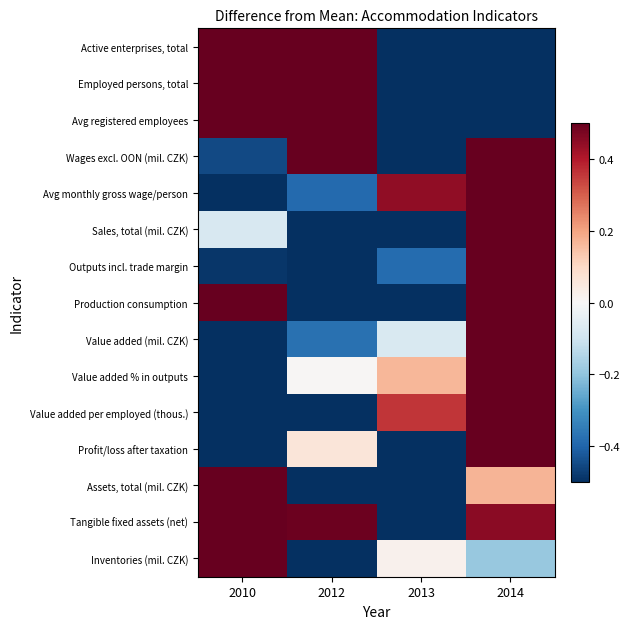

Rank the series at 2010 from highest to lowest value.

Assets, total (mil. CZK), Inventories (mil. CZK), Avg registered employees, Active enterprises, total, Employed persons, total, Production consumption, Tangible fixed assets (net), Sales, total (mil. CZK), Wages excl. OON (mil. CZK), Outputs incl. trade margin, Profit/loss after taxation, Value added (mil. CZK), Value added per employed (thous.), Avg monthly gross wage/person, Value added % in outputs